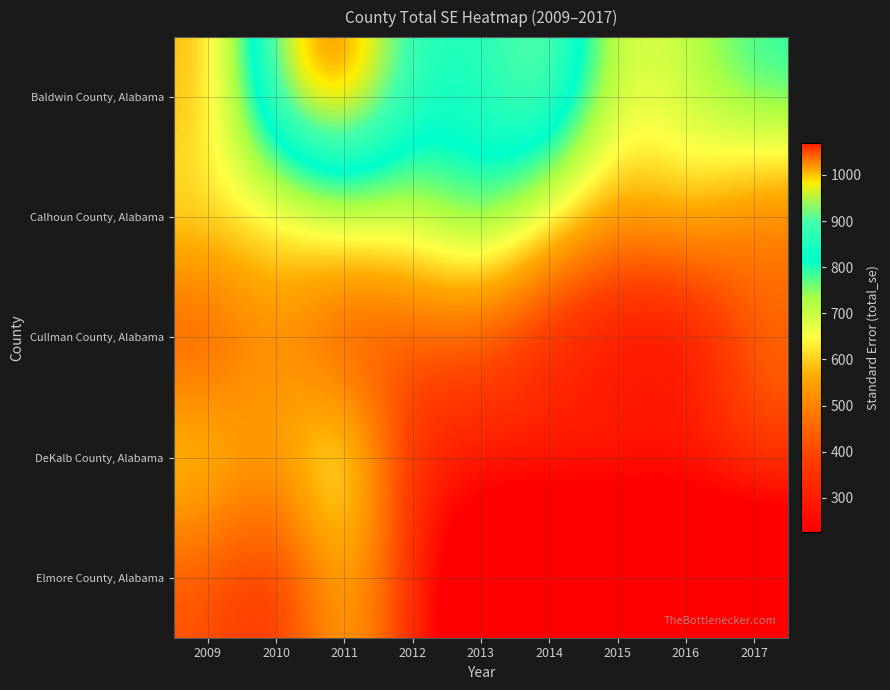

Reading right to left, extract all data points from this chart.

Baldwin County, Alabama: 2017=800.9	2016=707.4	2015=666.4	2014=966.2	2013=845.3	2012=863.3	2011=1068.6	2010=974.6	2009=571.8
Calhoun County, Alabama: 2017=477.7	2016=603.5	2015=537.2	2014=659.7	2013=818.5	2012=700.4	2011=715.6	2010=620.1	2009=638.5
Cullman County, Alabama: 2017=454.5	2016=226.8	2015=244.8	2014=311.8	2013=422.1	2012=432.0	2011=360.1	2010=537.6	2009=397.8
DeKalb County, Alabama: 2017=405.2	2016=316.3	2015=336.2	2014=327.2	2013=323.8	2012=299.4	2011=742.1	2010=528.5	2009=636.3
Elmore County, Alabama: 2017=0.0	2016=0.0	2015=0.0	2014=0.0	2013=0.0	2012=359.3	2011=591.4	2010=341.9	2009=417.0